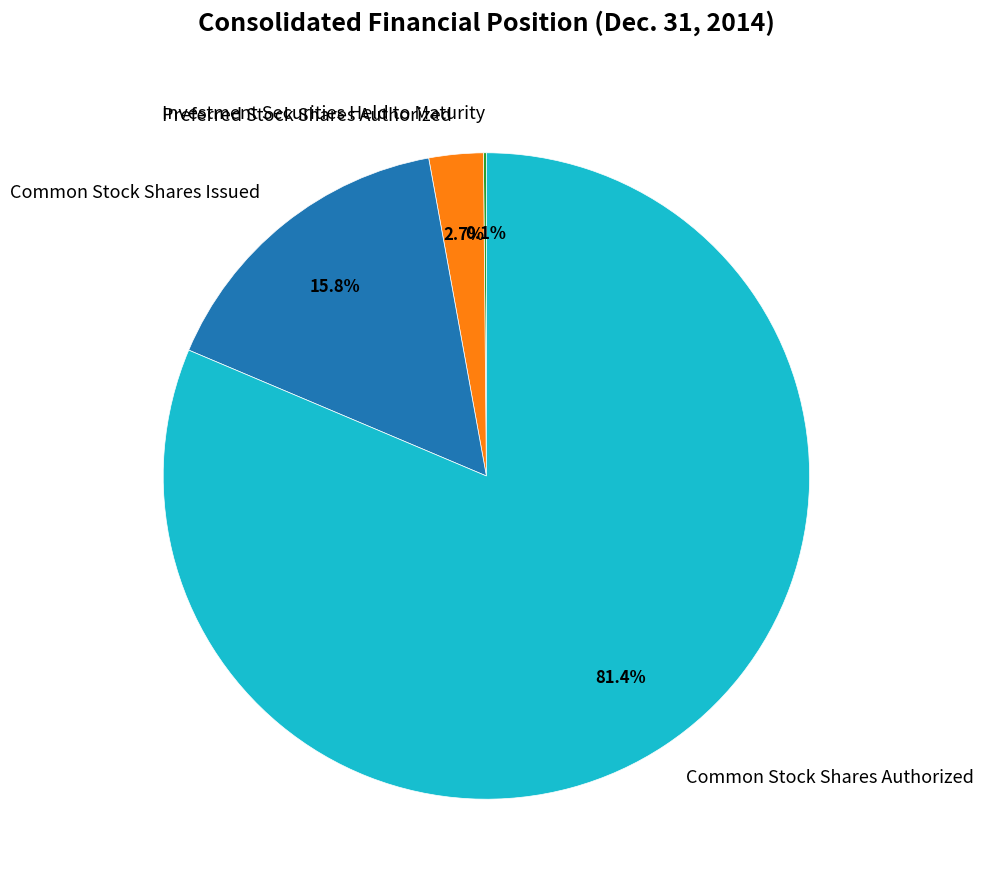

Does any single category account for the majority?

Yes